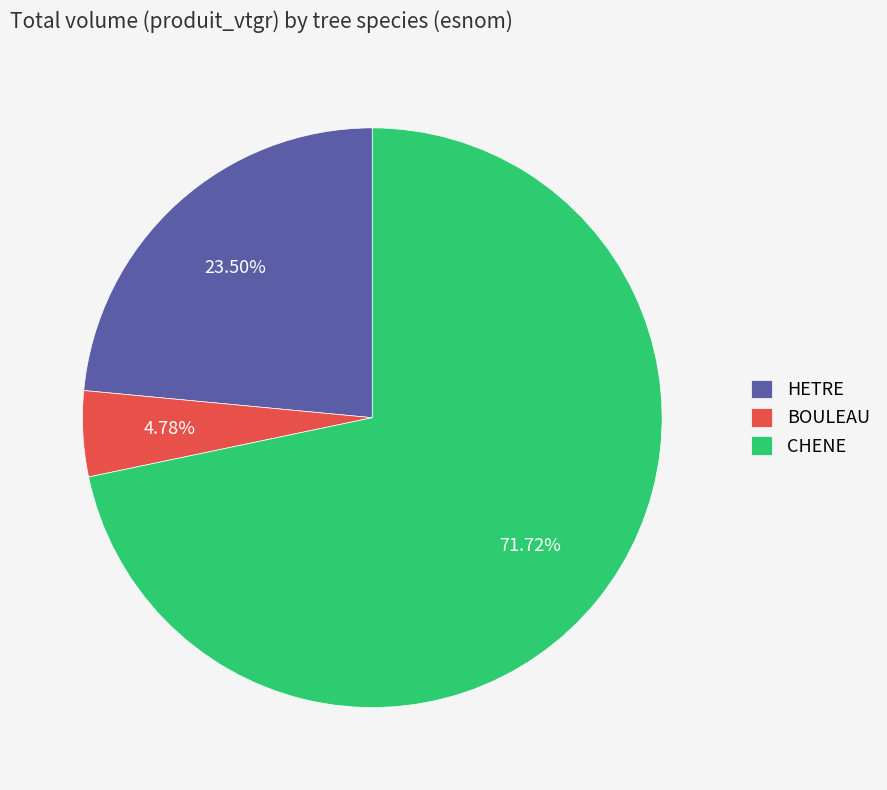

To the nearest percent, what is the difference between the BOULEAU and HETRE slice percentages?

19%